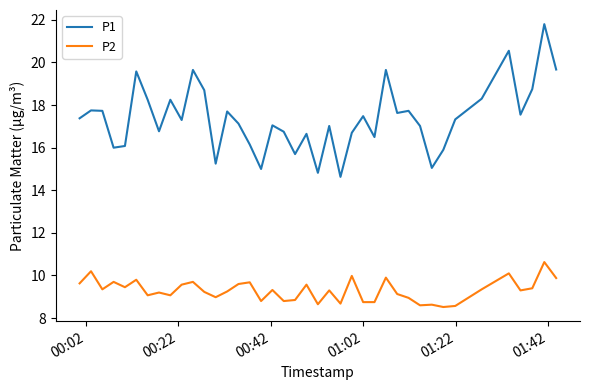

List the series in order of their overall mean, highest first.

P1, P2